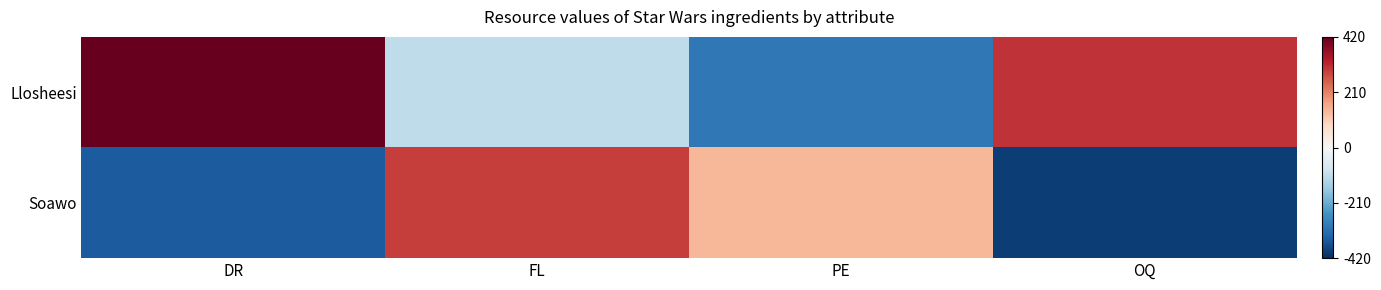

Count the number of categories in the chart.

4